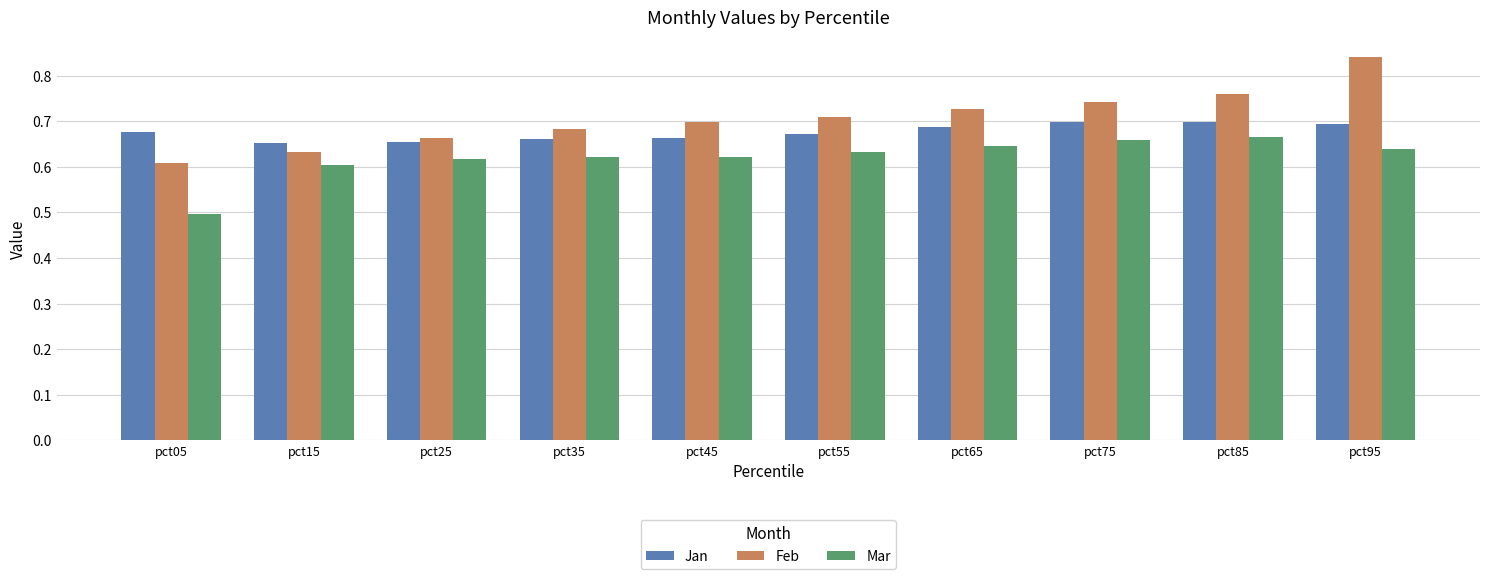

What is the difference between the maximum and minimum values in the Mar series?

0.2